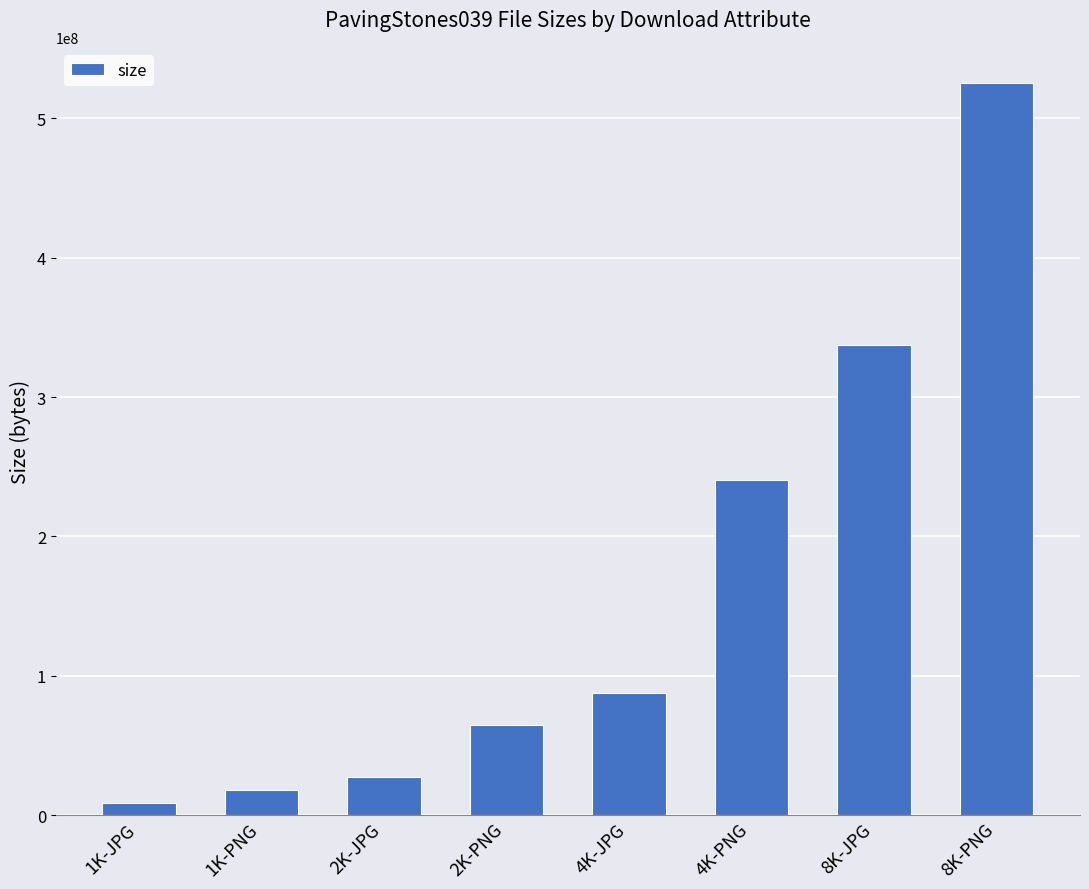

What is the maximum value shown in the chart?

524996081